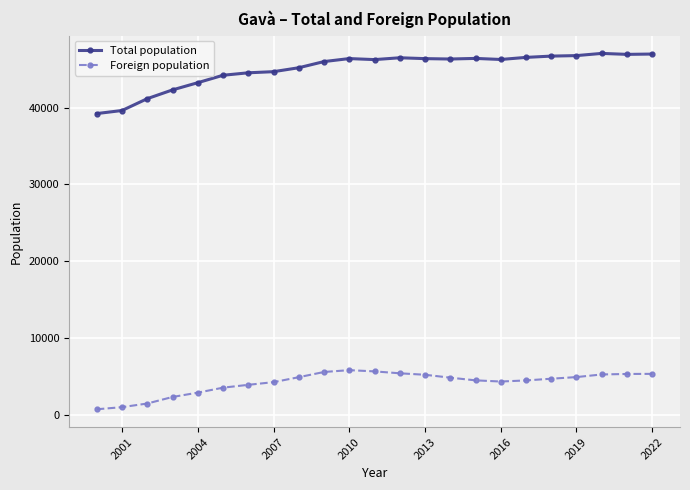

What is the average value of the Total population series?

45027